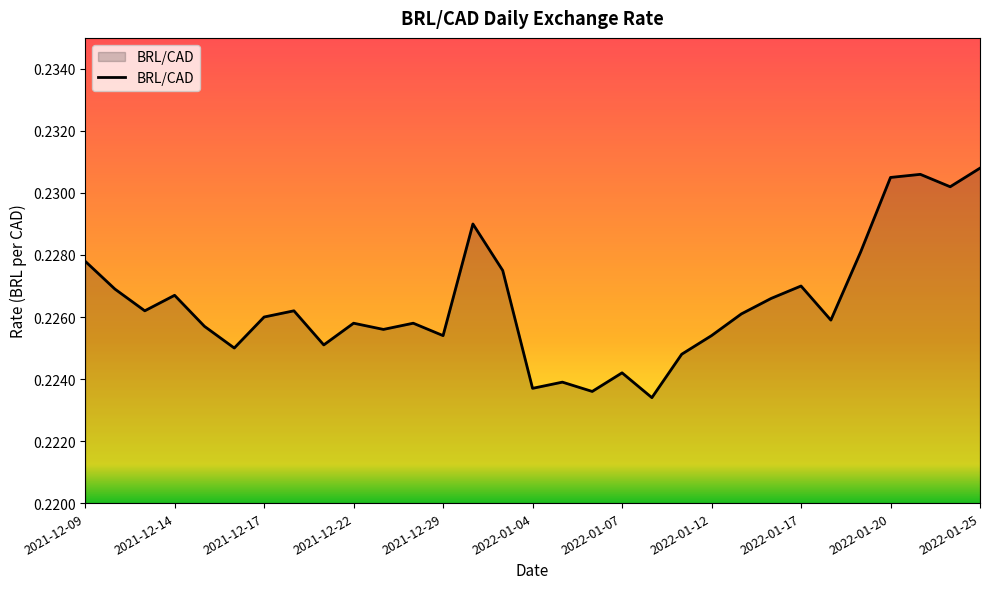

How many lines are shown in the chart?

1